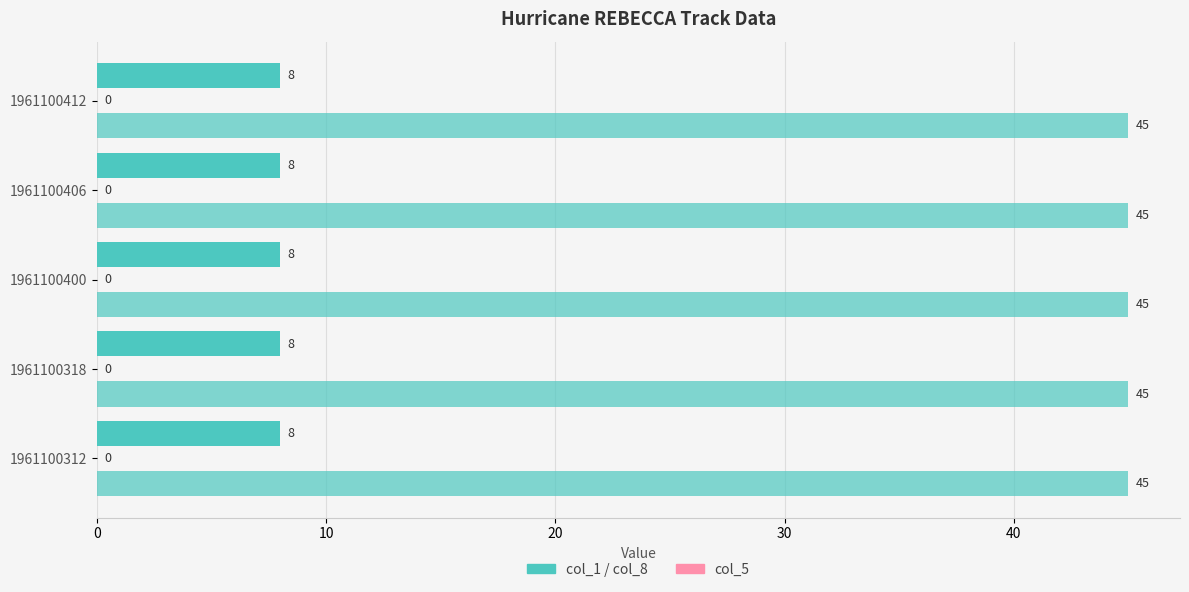

How many categories are shown in the chart?

5